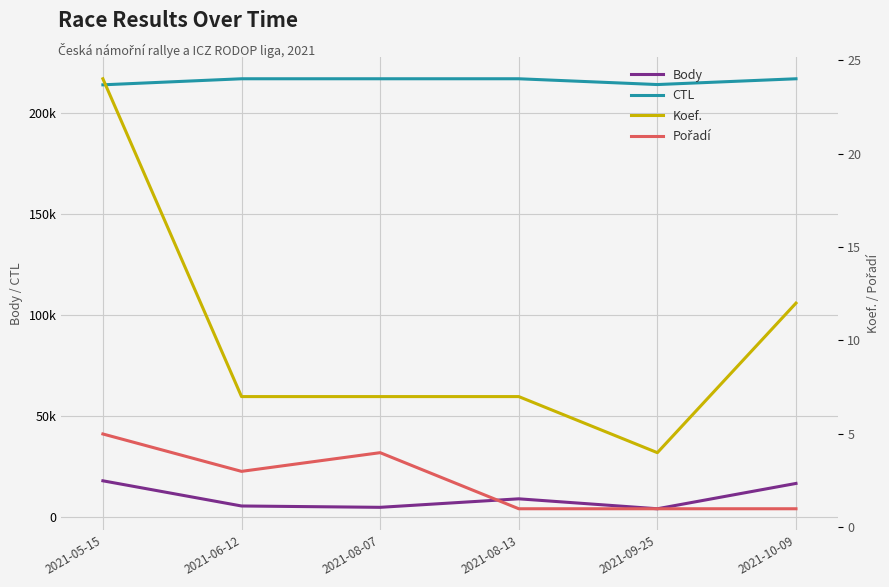

True or false: Koef. and CTL cross at least once.

False